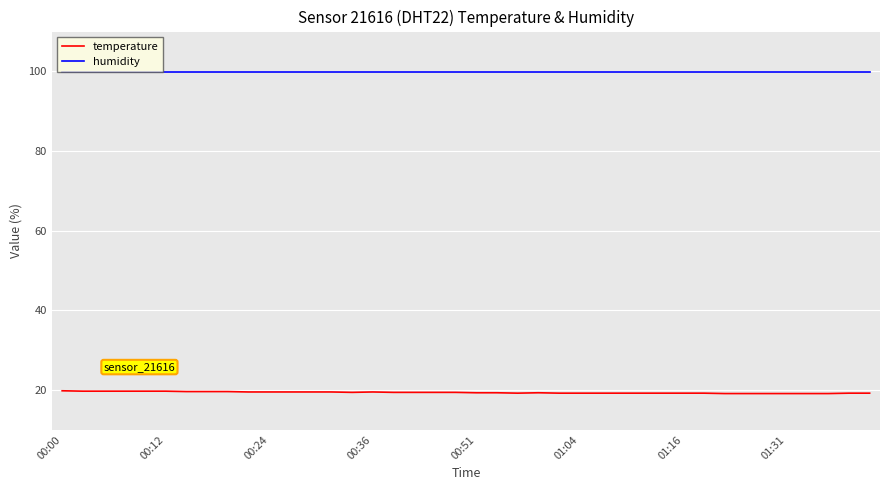

Which series has the largest total across all categories?

humidity